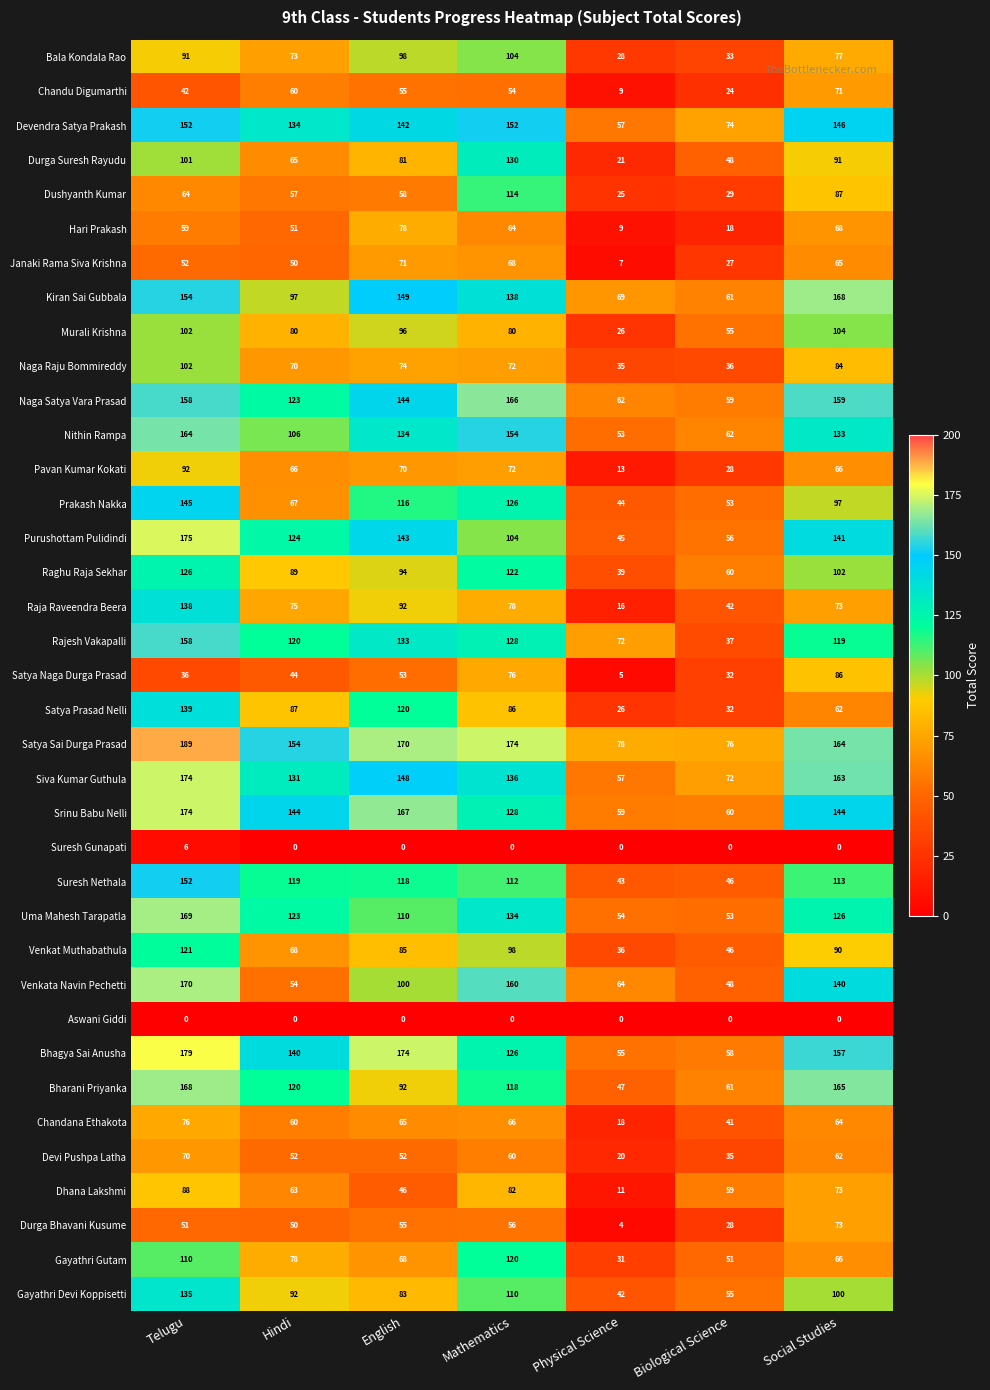

Which series changed the most between Telugu and Mathematics?

Purushottam Pulidindi